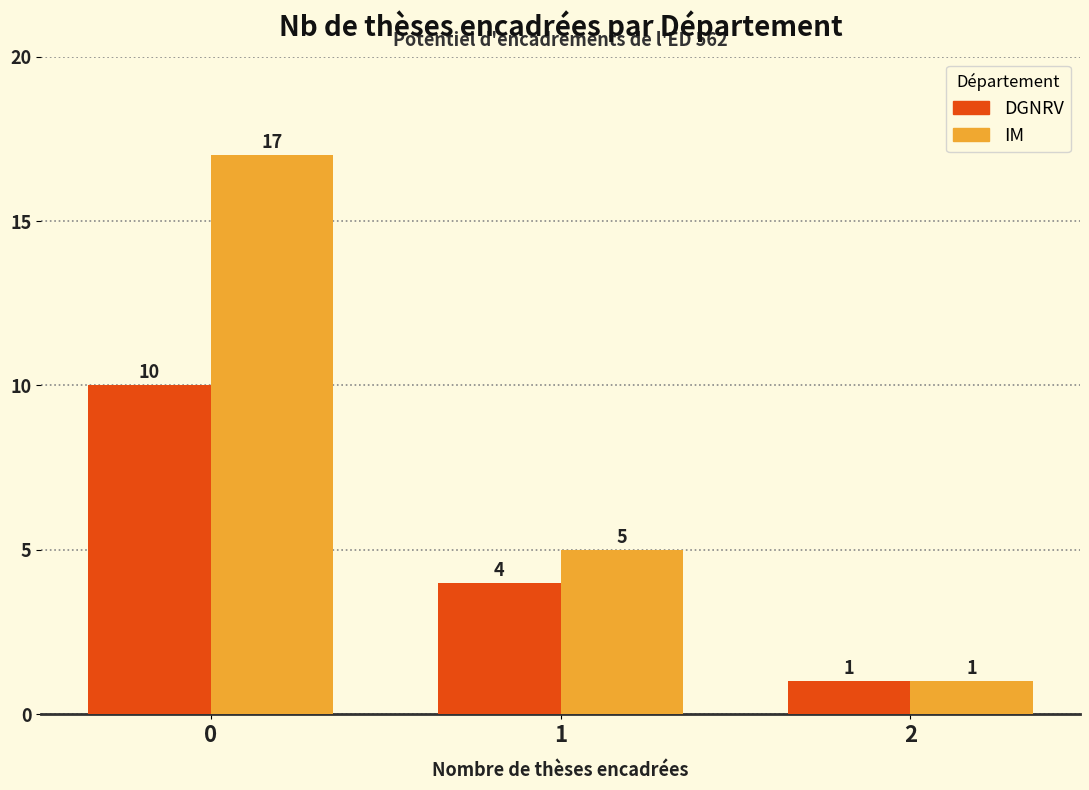

What is the minimum value shown in the chart?

1